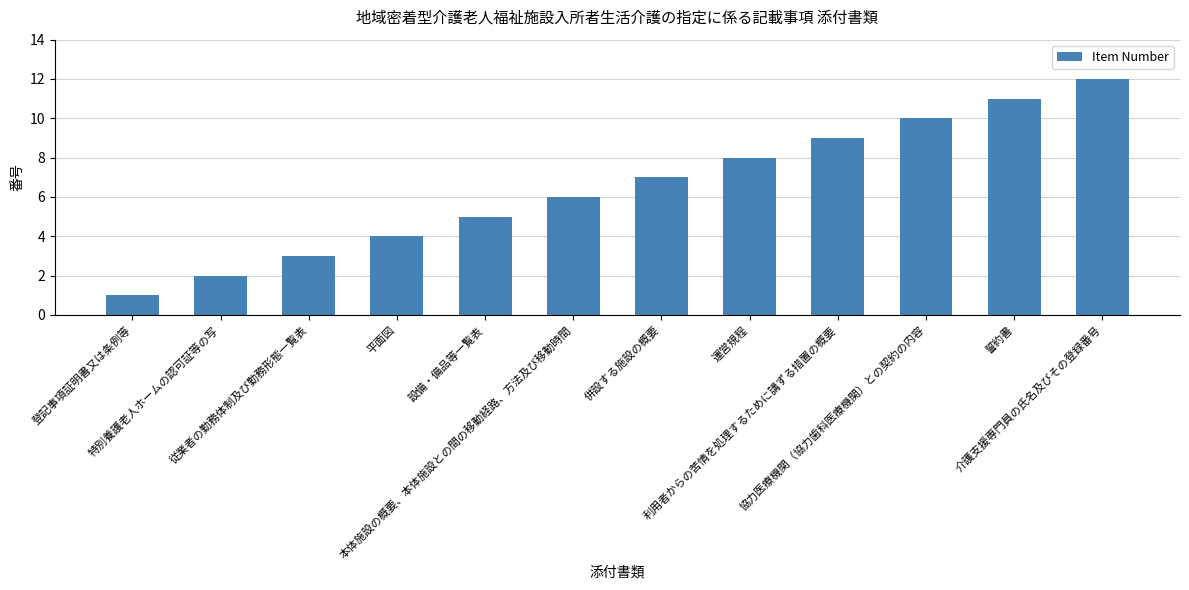

What is the value of the 12th bar from the left?

12